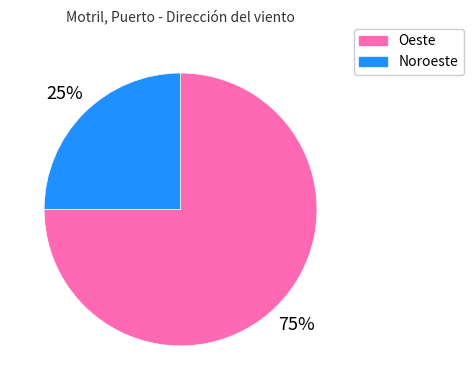

To the nearest percent, what is the difference between the Oeste and Noroeste slice percentages?

50%